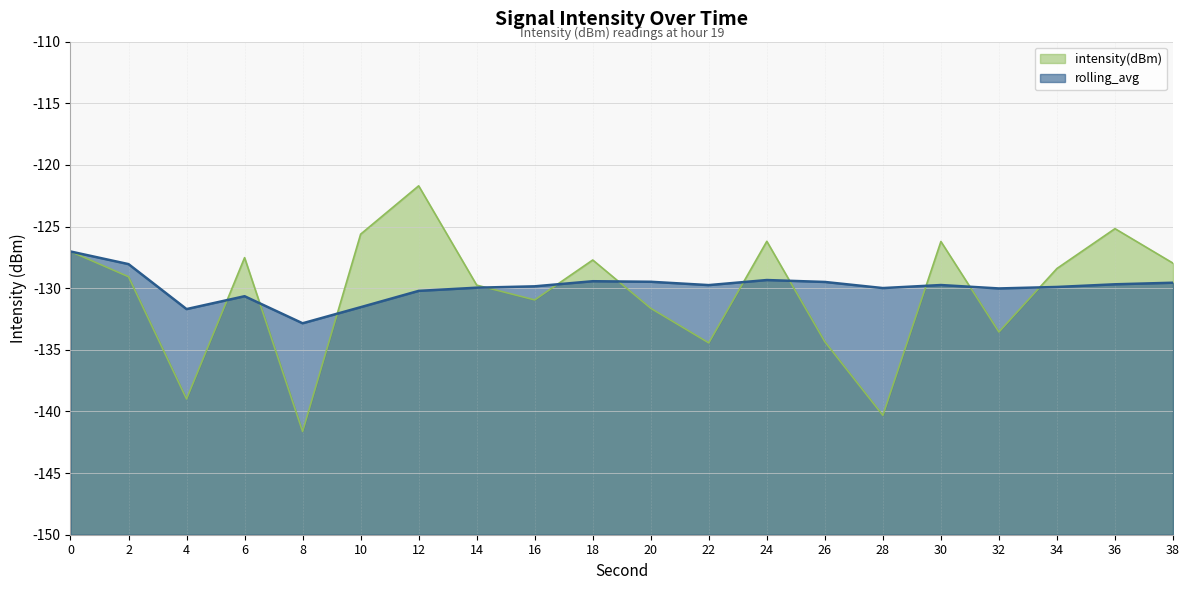

What is the difference between the highest and lowest values at 32?

3.5